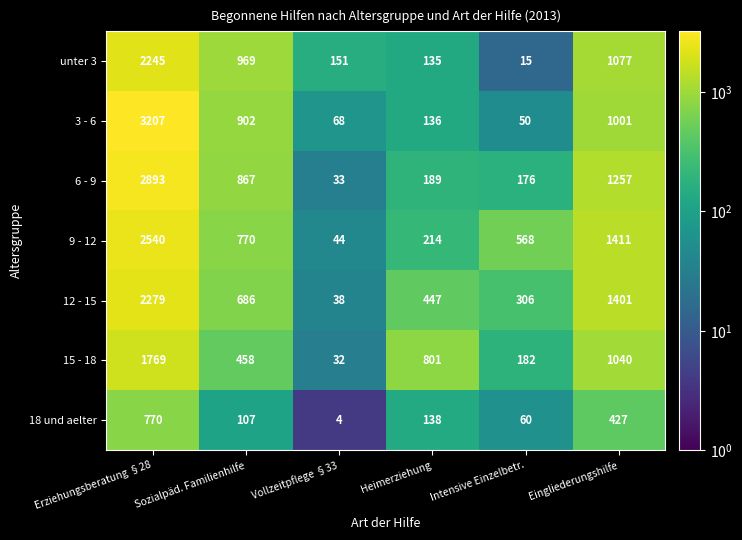

How many distinct data groups are displayed?

7